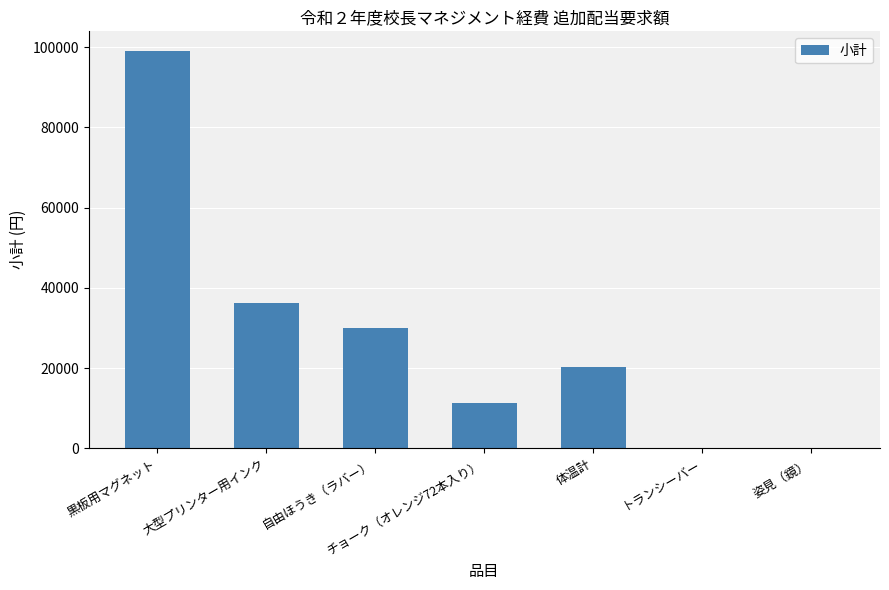

Are the bars horizontal?

No